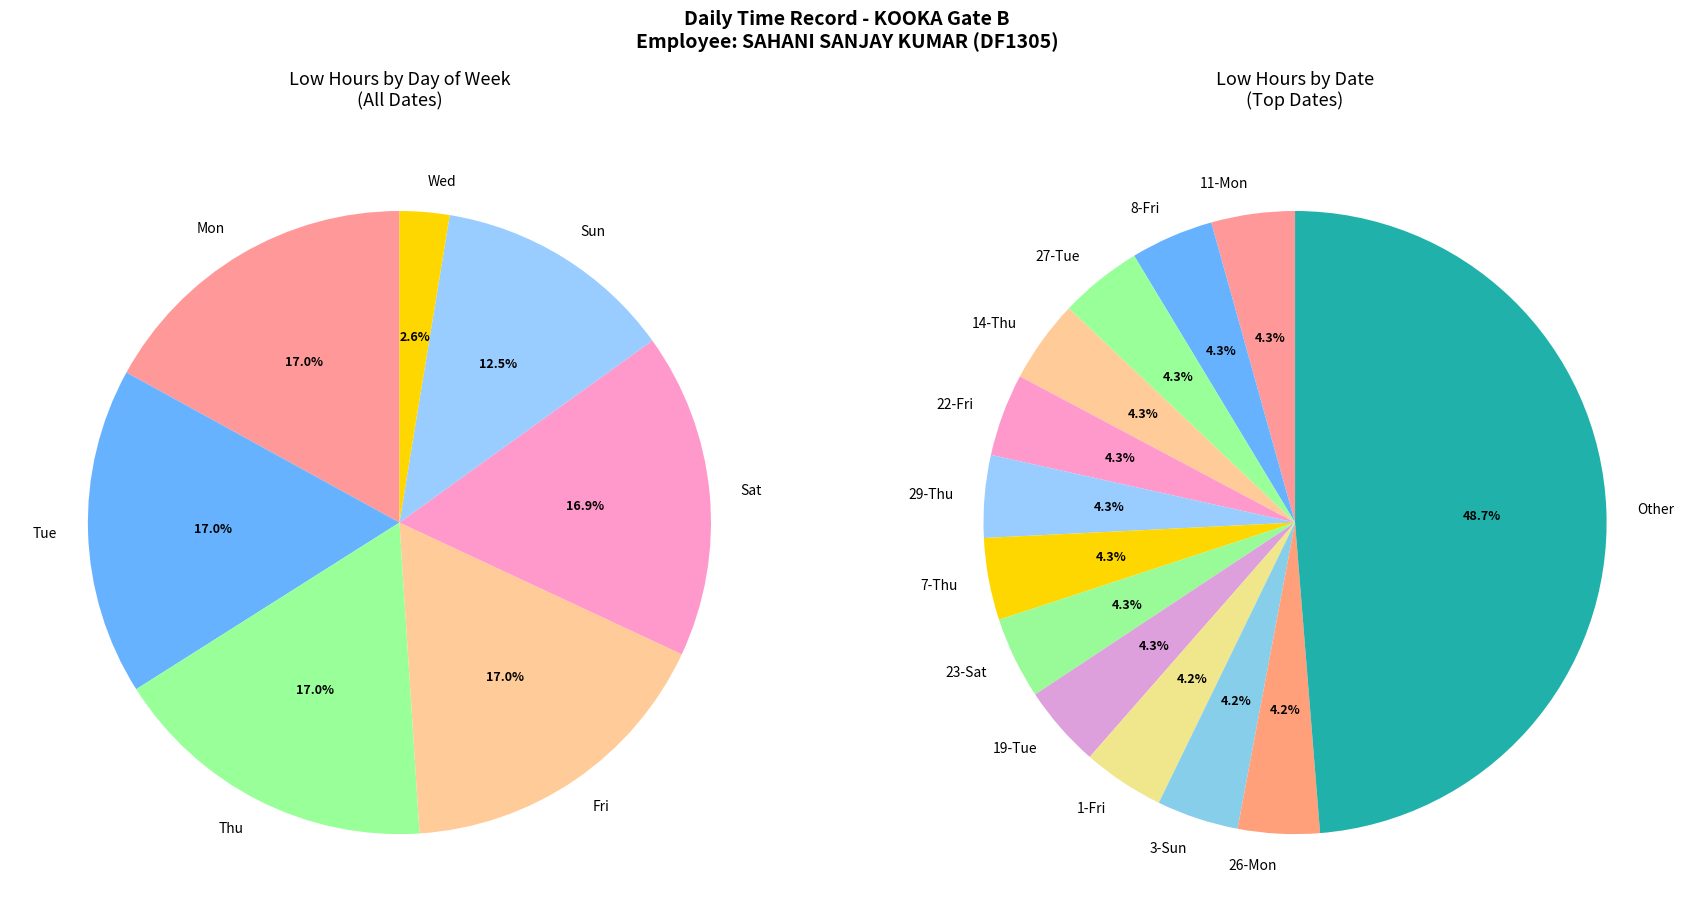

To the nearest percent, what portion does 27-Tue represent?

4%